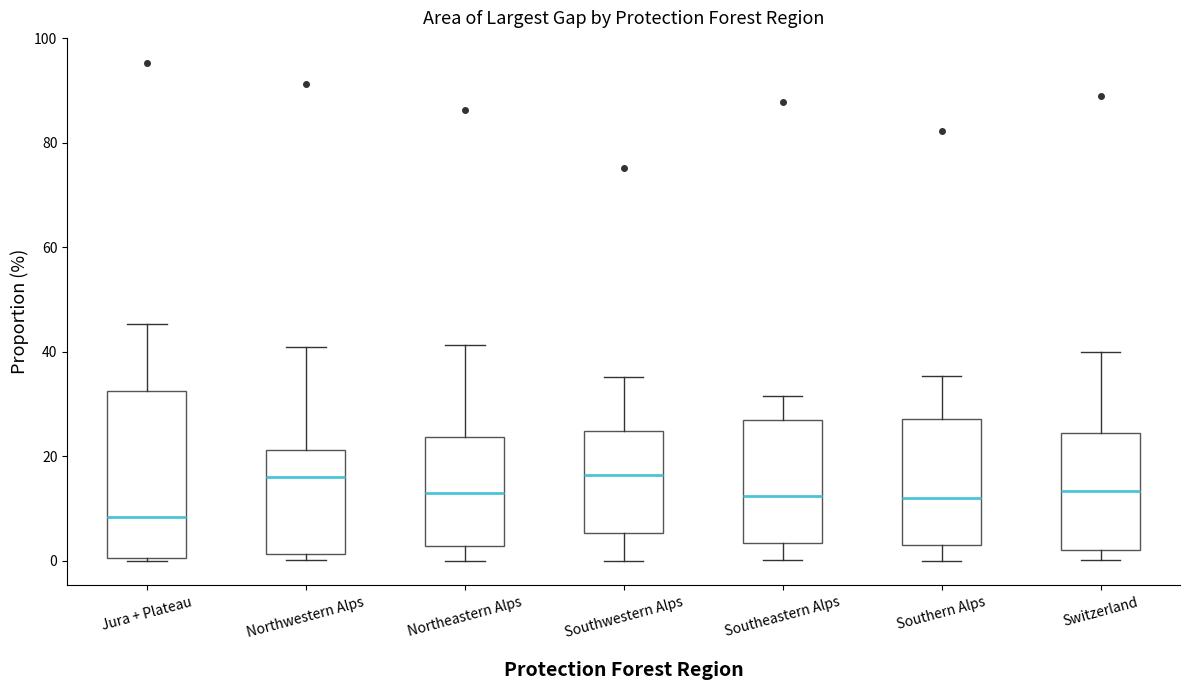

Which box is the tallest, from its lower edge to its upper edge?

Jura + Plateau